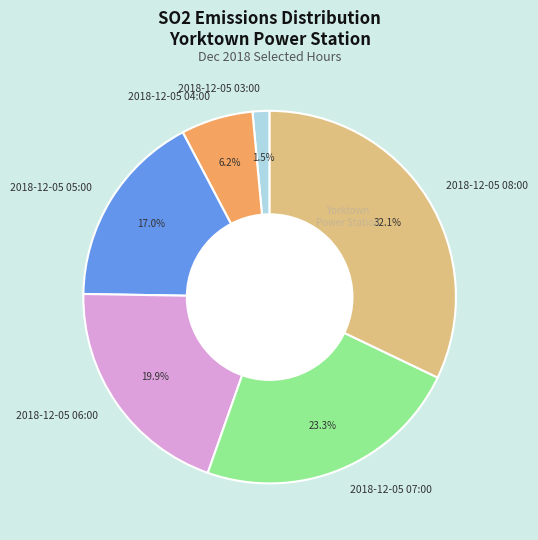

Rank the categories by value from highest to lowest.

2018-12-05 08:00, 2018-12-05 07:00, 2018-12-05 06:00, 2018-12-05 05:00, 2018-12-05 04:00, 2018-12-05 03:00